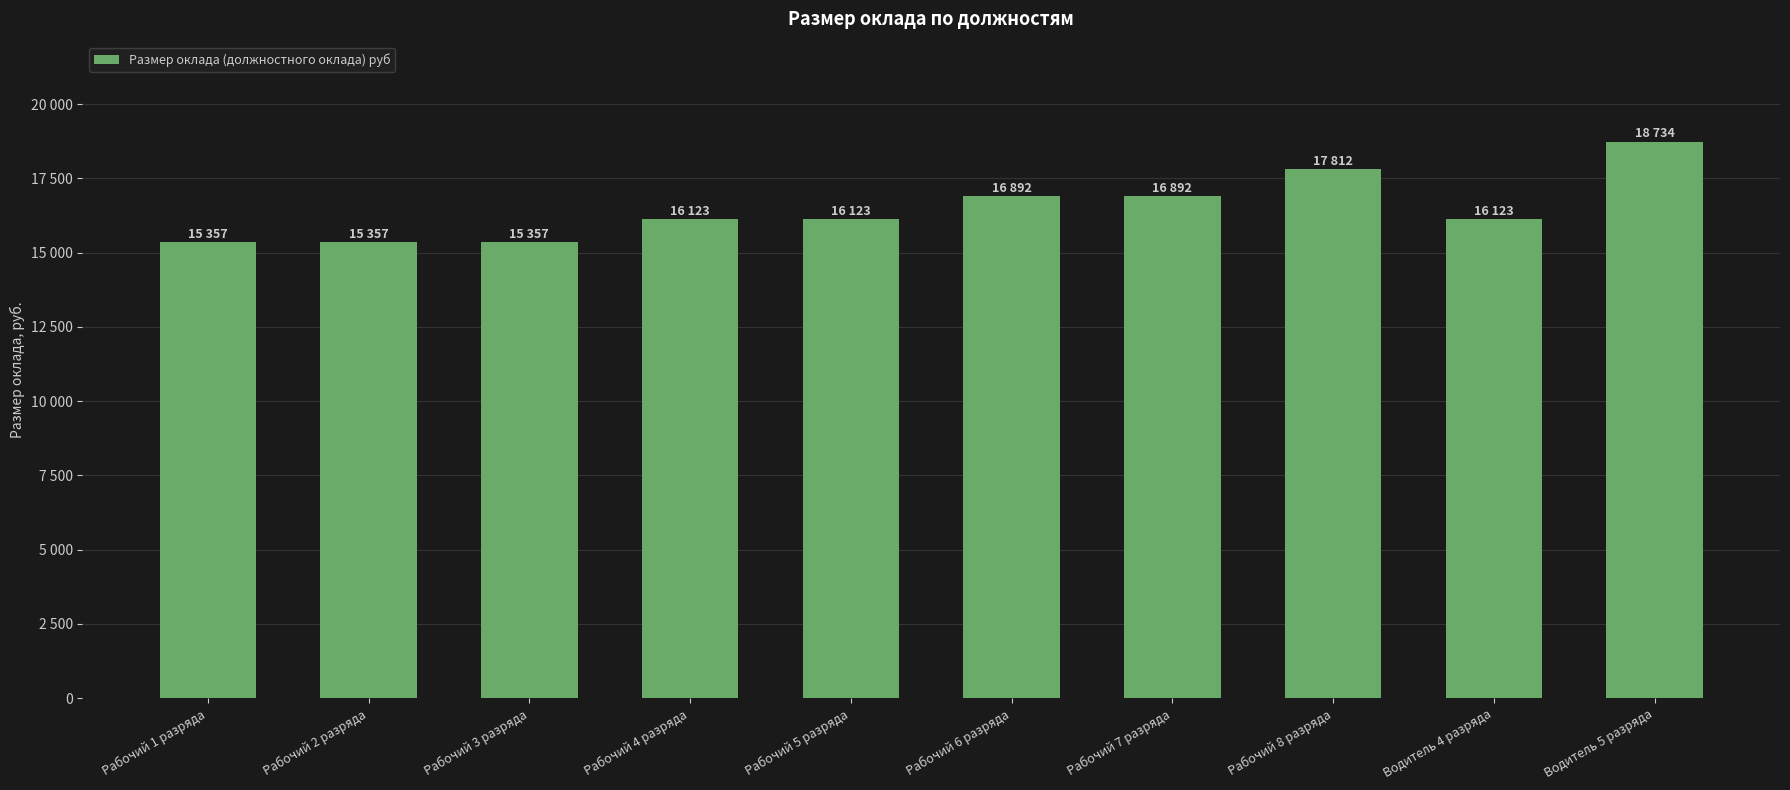

Between Рабочий 3 разряда and Рабочий 4 разряда, which is larger?

Рабочий 4 разряда